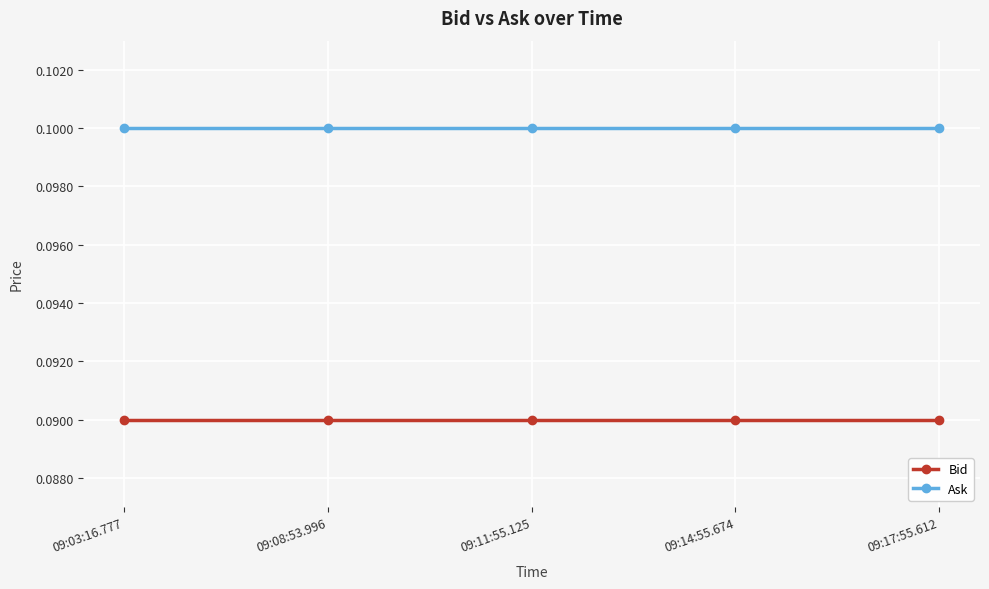

Rank the series at 09:11:55.125 from highest to lowest value.

Ask, Bid